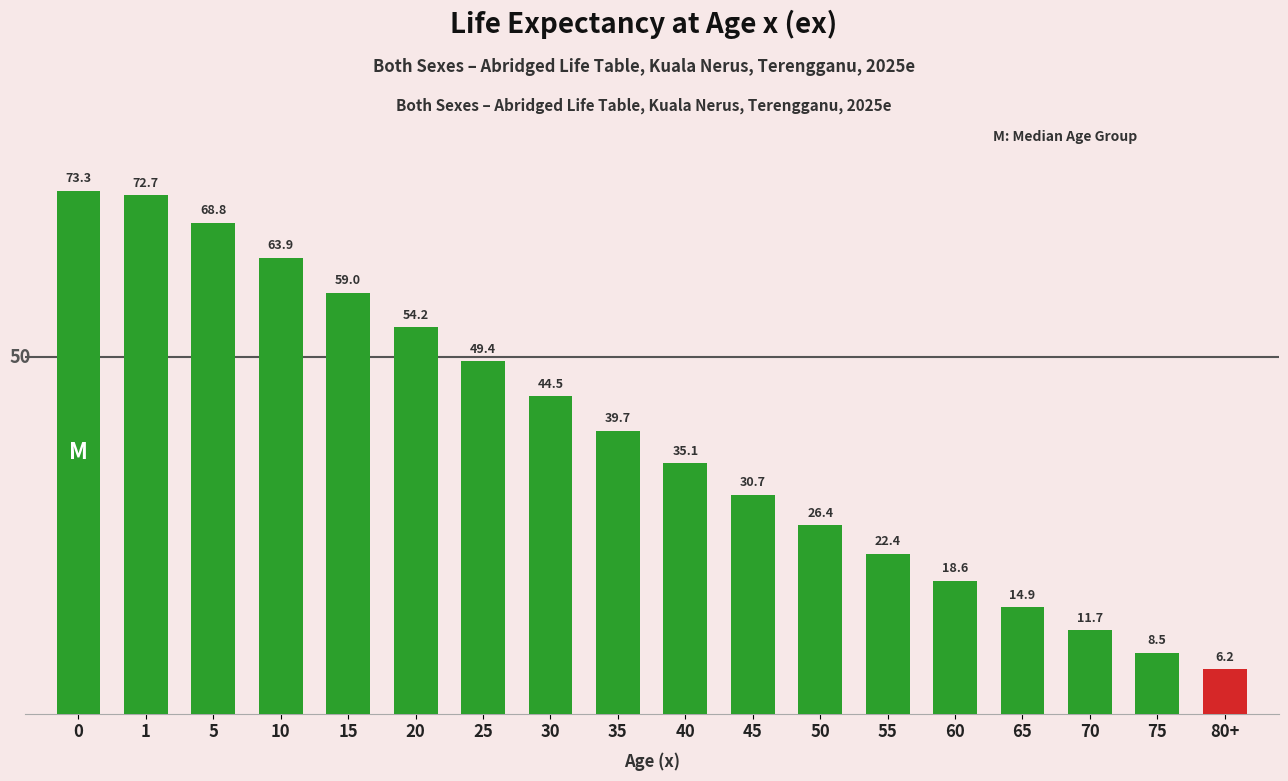

How many series are shown in this chart?

1